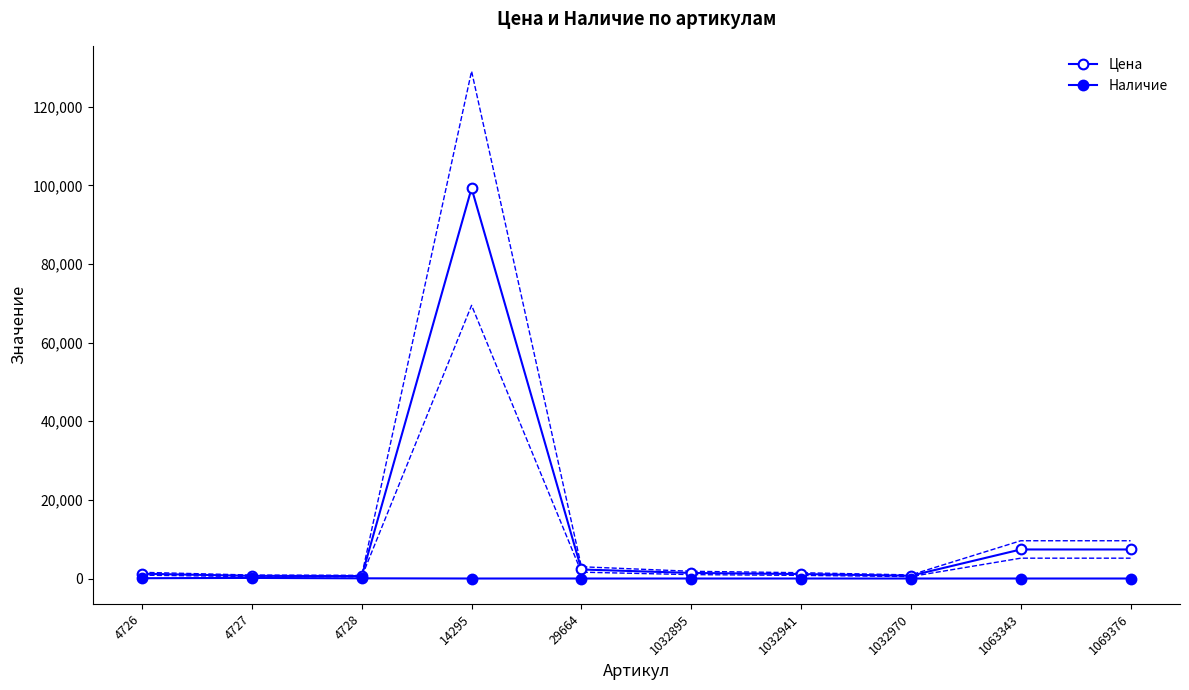

The value of Наличие at 14295 is 0. True or false?

True